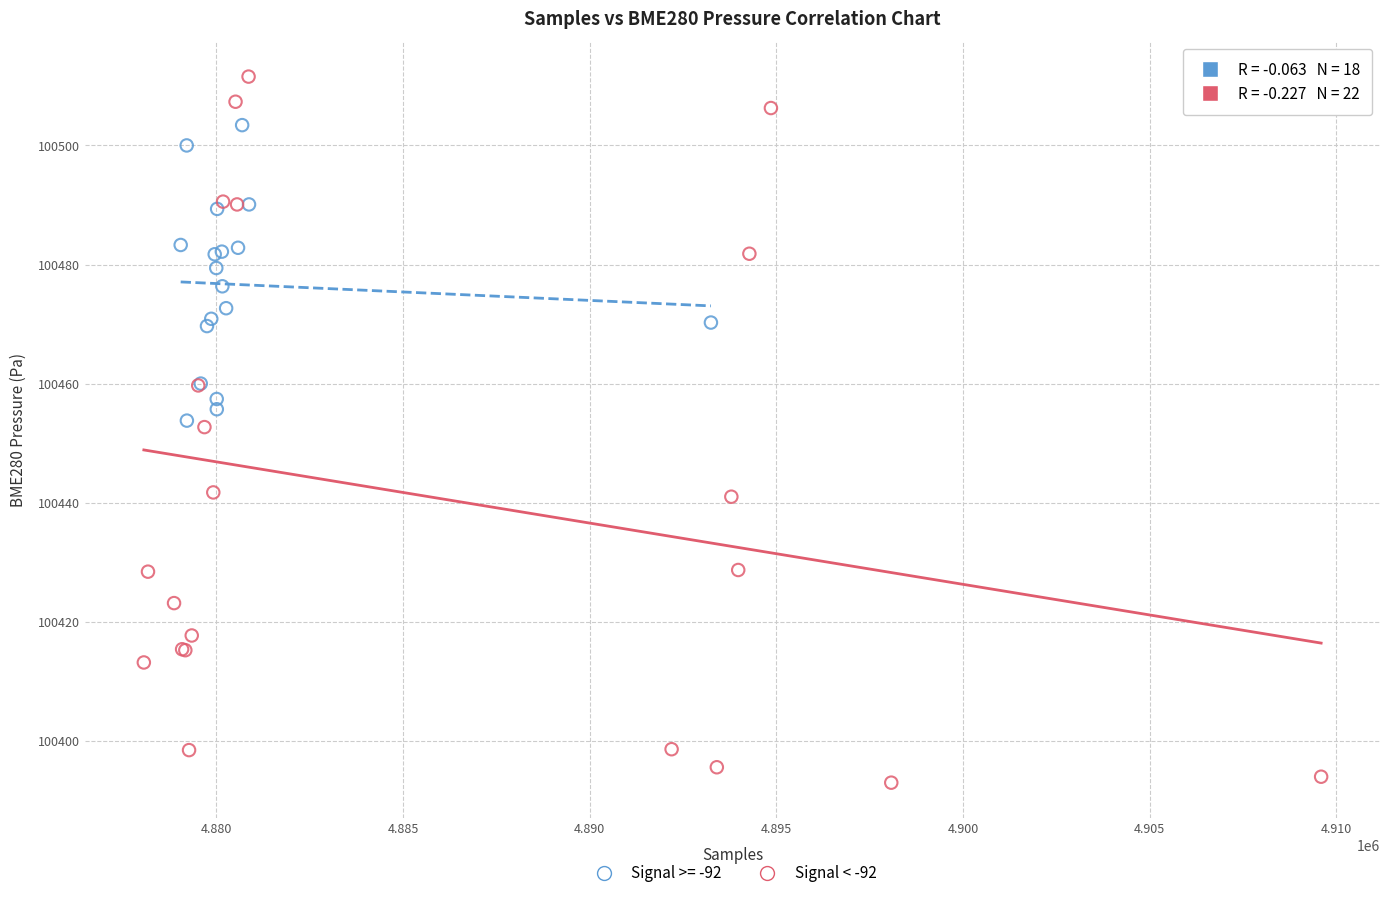

Which series contains the highest Y value?

Signal < -92